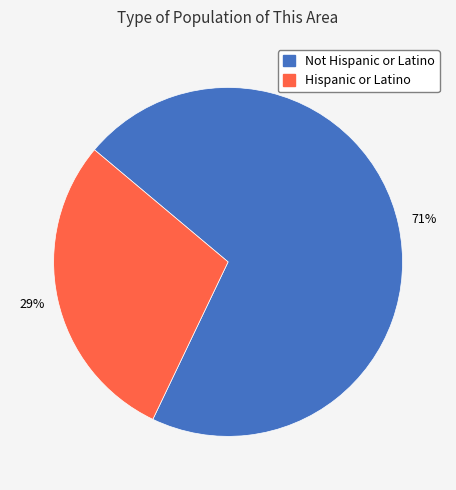

Which slice represents more than half of the pie?

Not Hispanic or Latino